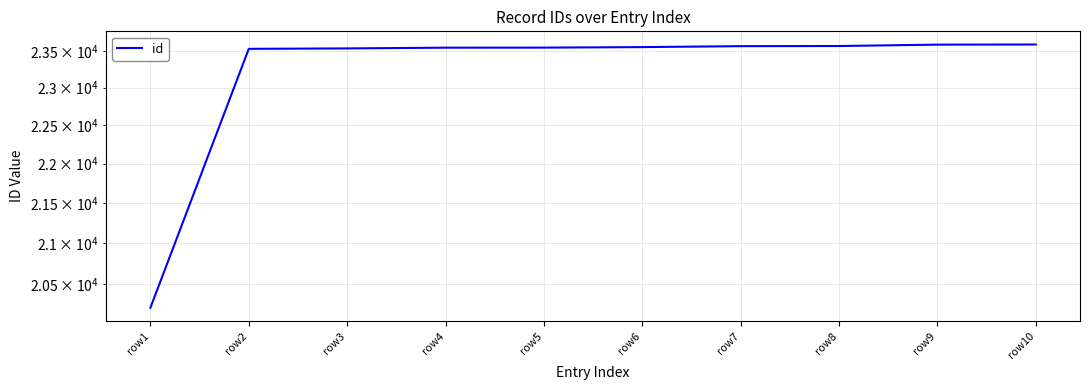

Reading right to left, what are all the values shown in this chart?

row10=23588	row9=23586	row8=23567	row7=23565	row6=23552	row5=23545	row4=23544	row3=23534	row2=23528	row1=20219